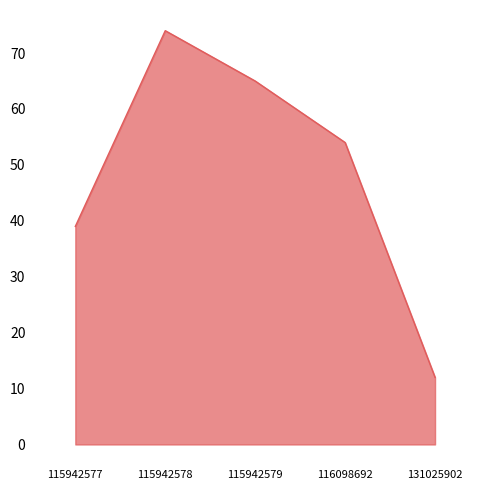

The value at 131025902 is 4. True or false?

False